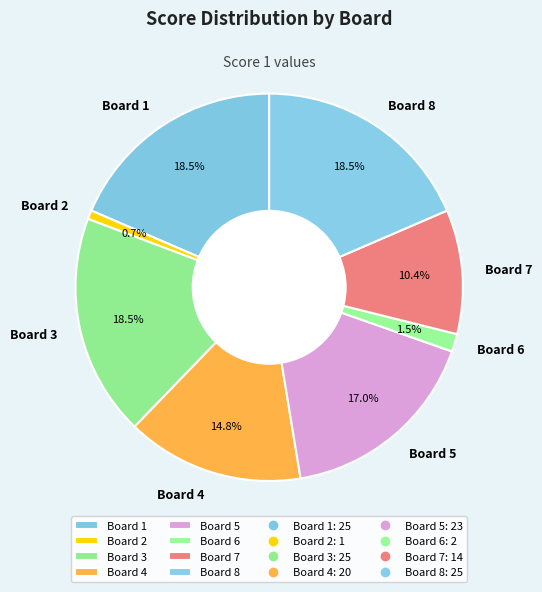

Combined, do Board 8 and Board 2 account for over 50%?

No